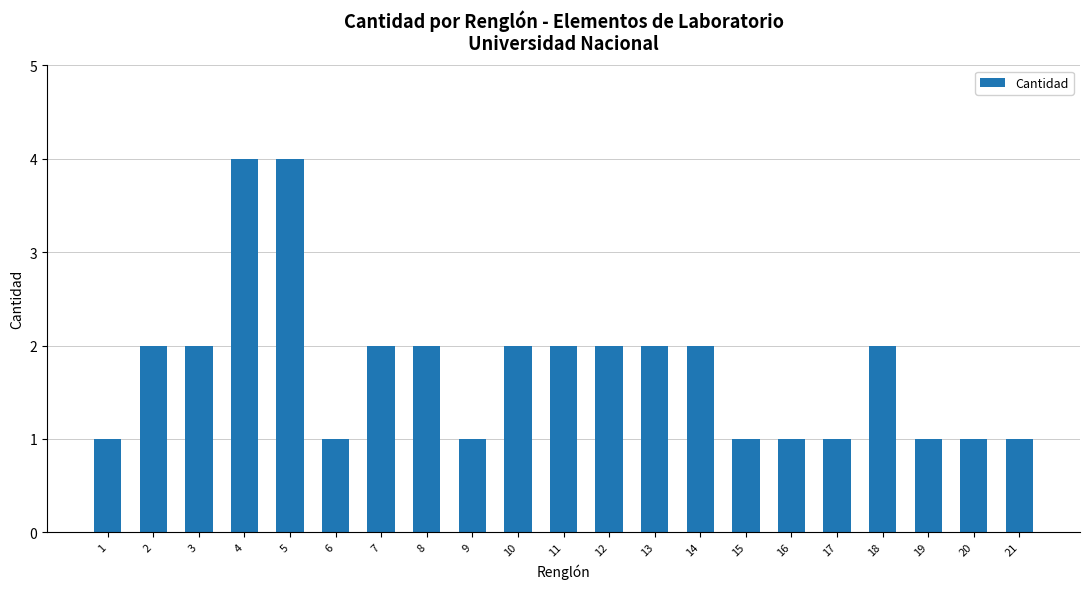

Between 13 and 6, which is larger?

13